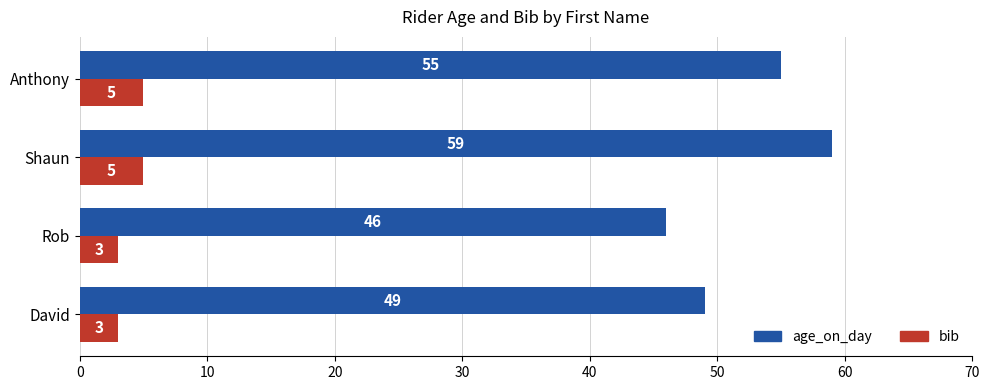

Which series has the largest total across all categories?

age_on_day